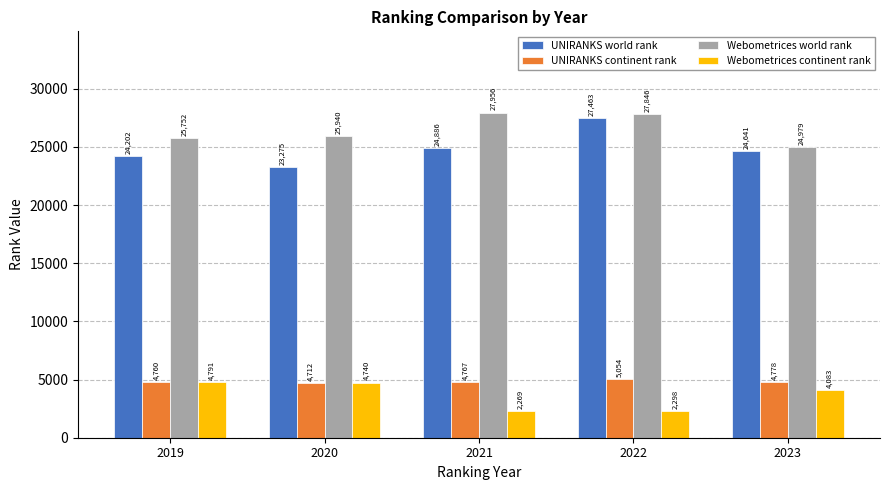

How many data points in Webometrices world rank are less than 25940?

2